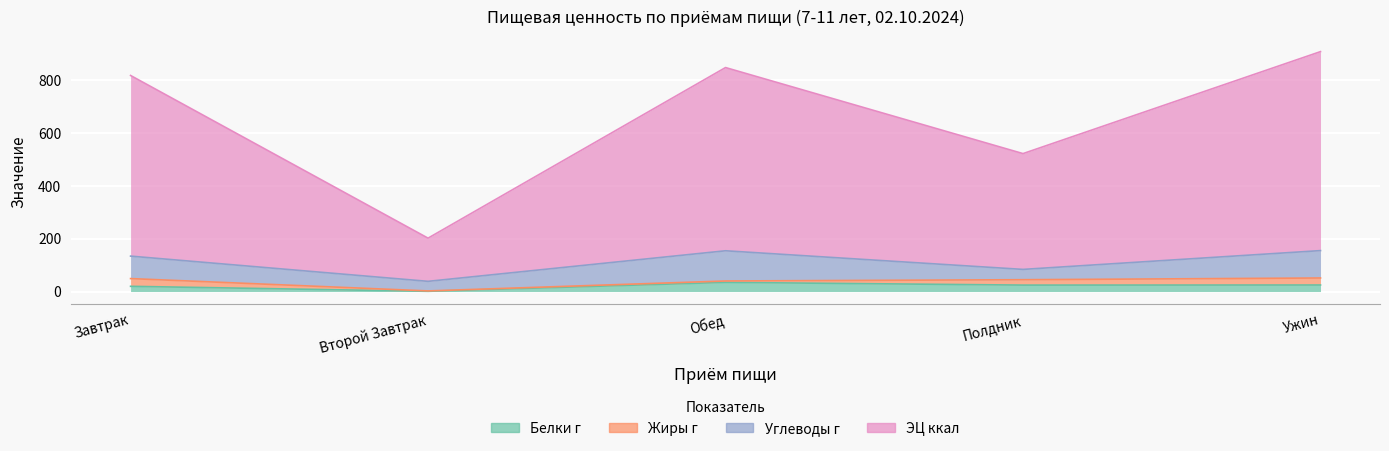

True or false: Белки г and ЭЦ ккал cross at least once.

False